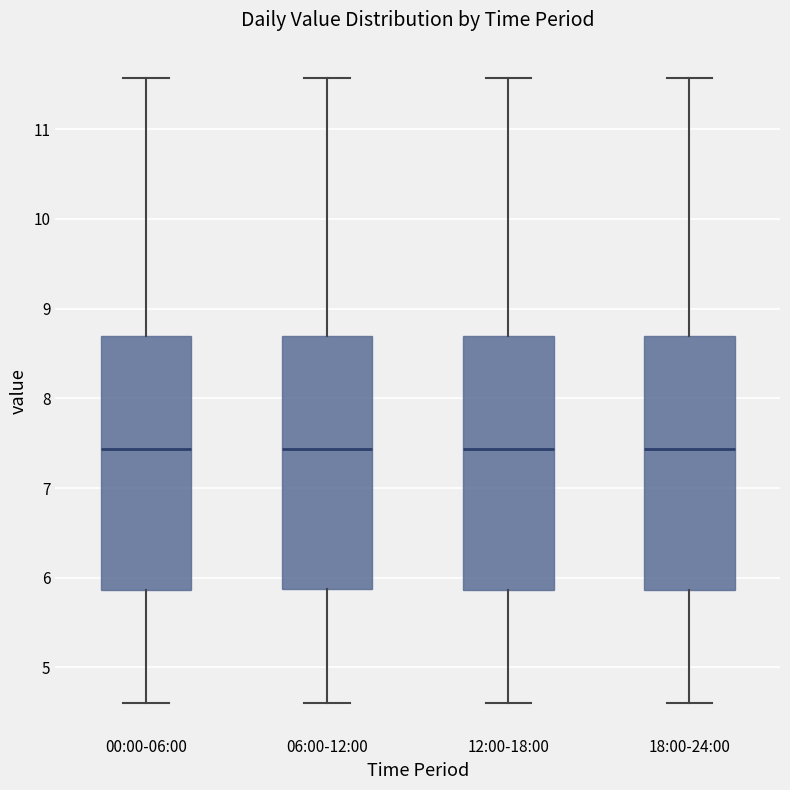

Reading left to right, read every box against the y-axis: the position of its median line, the range the box covers, and the ends of its whiskers. The values are not printed on the chart, so give them approximately, as read against the axis.

00:00-06:00: median 7.4, box 5.9 to 8.7, whiskers 4.6 to 11.6
06:00-12:00: median 7.4, box 5.9 to 8.7, whiskers 4.6 to 11.6
12:00-18:00: median 7.4, box 5.9 to 8.7, whiskers 4.6 to 11.6
18:00-24:00: median 7.4, box 5.9 to 8.7, whiskers 4.6 to 11.6